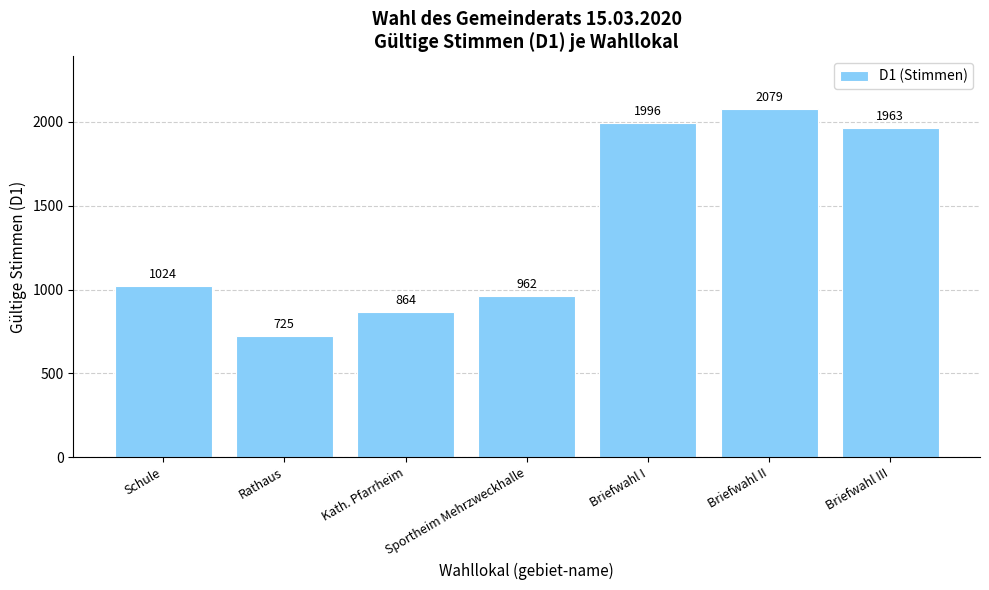

True or false: the data shows 514 at Kath. Pfarrheim.

False